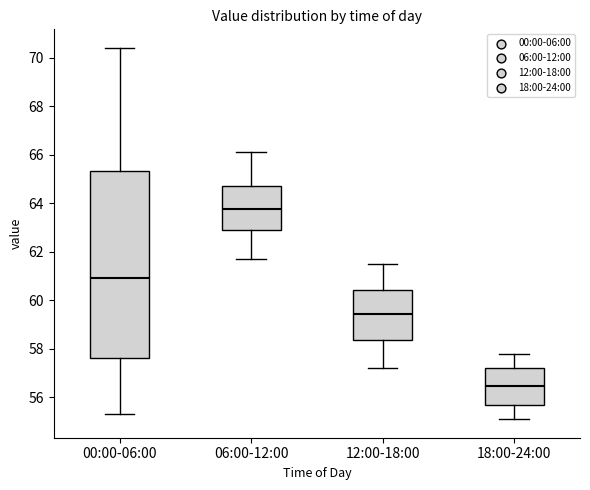

Which box's median line is the lowest?

18:00-24:00